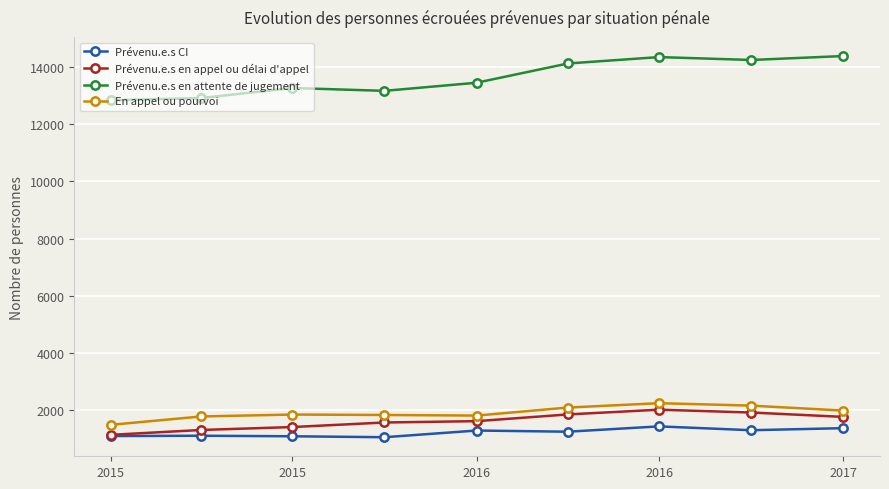

True or false: Prévenu.e.s en appel ou délai d'appel and Prévenu.e.s en attente de jugement intersect in this chart.

False